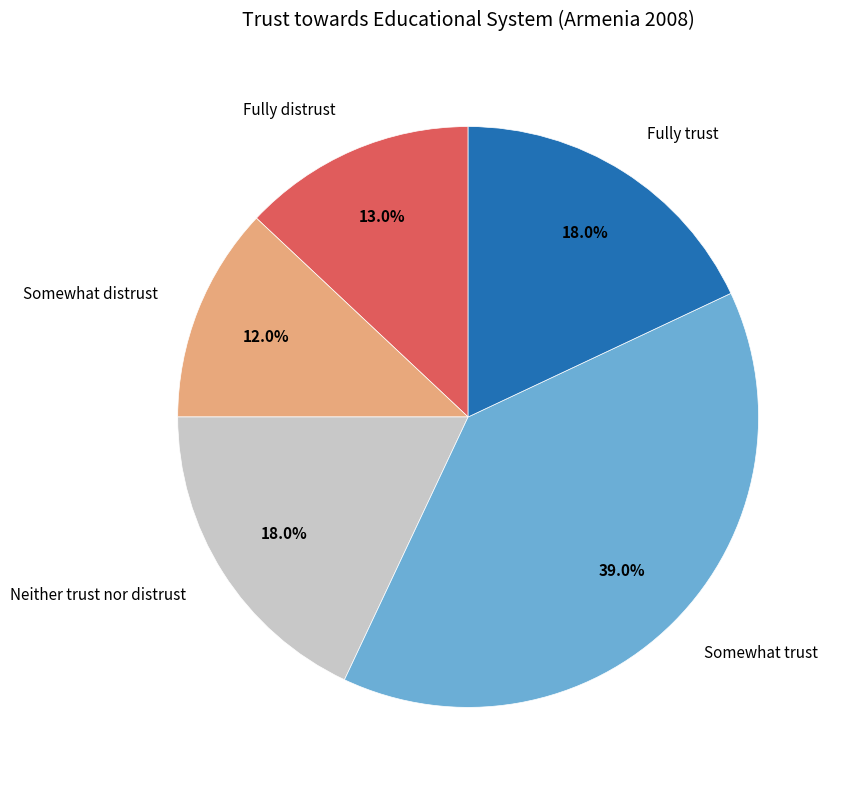

To the nearest percent, what percentage of the pie is Fully distrust?

13%